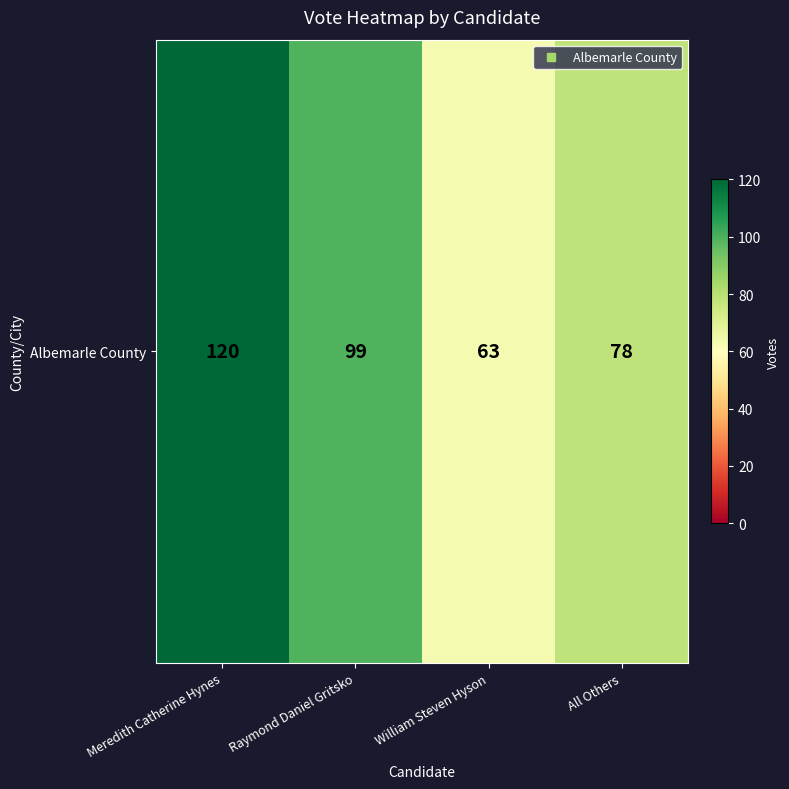

Between William Steven Hyson and Raymond Daniel Gritsko, which is larger?

Raymond Daniel Gritsko